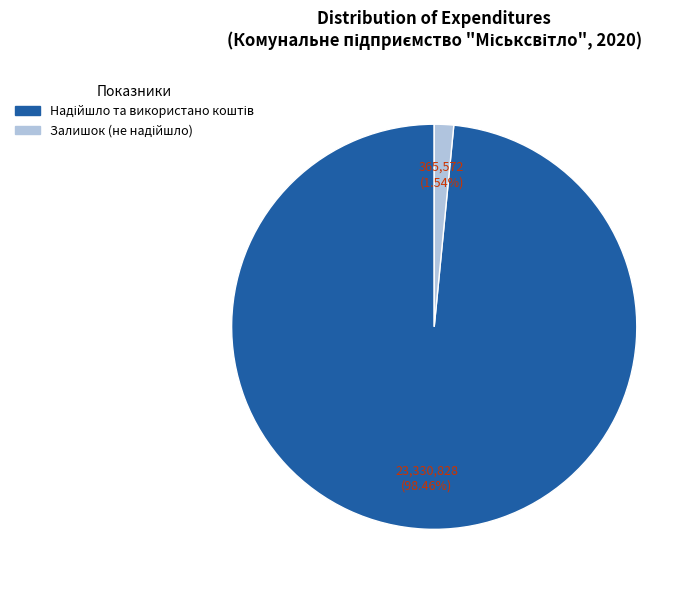

Does any single category account for the majority?

Yes